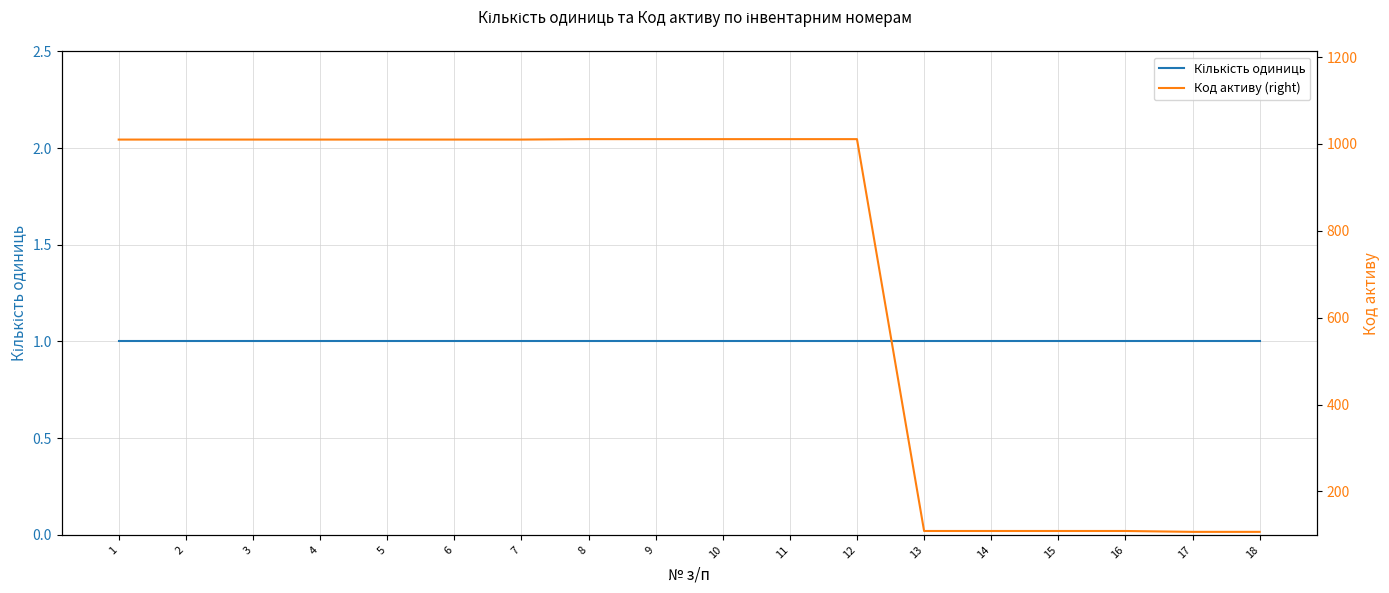

What is the sum of all Код активу (right) values?

12775